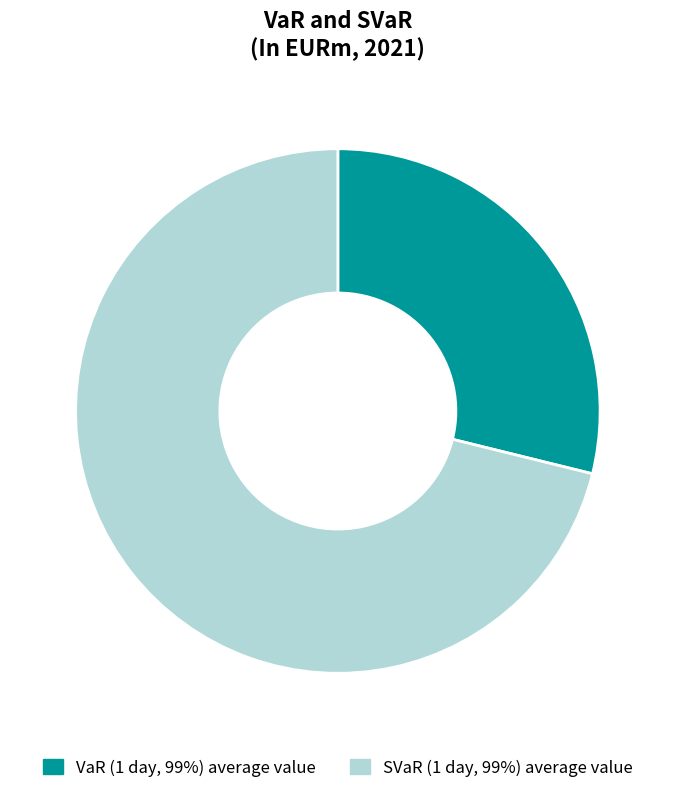

To the nearest percent, what is the difference between the largest and smallest slice percentages?

42%